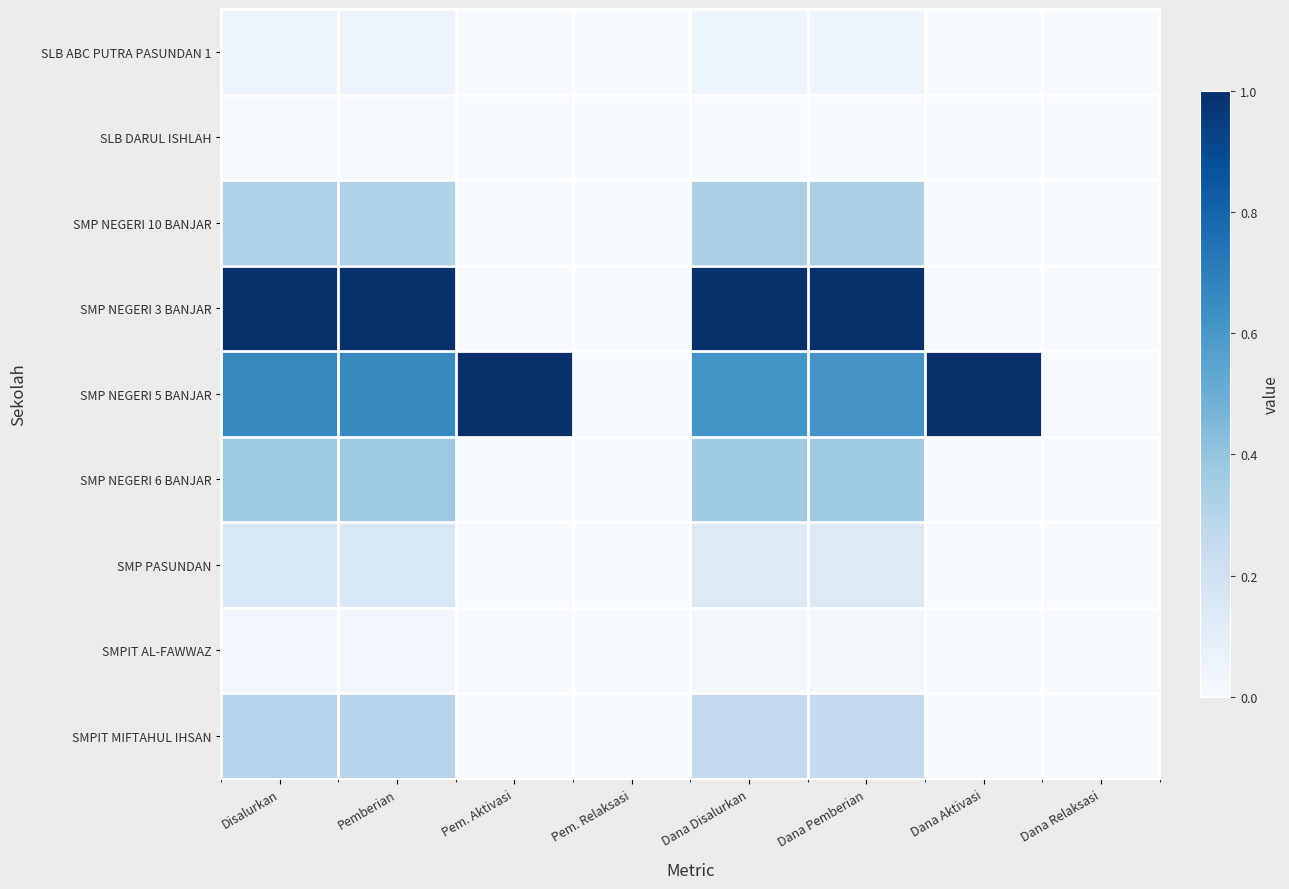

Reading left to right, extract all data points from this chart.

SLB ABC PUTRA PASUNDAN 1: Disalurkan=0.1	Pemberian=0.1	Pem. Aktivasi=0.0	Pem. Relaksasi=0.0	Dana Disalurkan=0.0	Dana Pemberian=0.0	Dana Aktivasi=0.0	Dana Relaksasi=0.0
SLB DARUL ISHLAH: Disalurkan=0.0	Pemberian=0.0	Pem. Aktivasi=0.0	Pem. Relaksasi=0.0	Dana Disalurkan=0.0	Dana Pemberian=0.0	Dana Aktivasi=0.0	Dana Relaksasi=0.0
SMP NEGERI 10 BANJAR: Disalurkan=0.3	Pemberian=0.3	Pem. Aktivasi=0.0	Pem. Relaksasi=0.0	Dana Disalurkan=0.3	Dana Pemberian=0.3	Dana Aktivasi=0.0	Dana Relaksasi=0.0
SMP NEGERI 3 BANJAR: Disalurkan=1.0	Pemberian=1.0	Pem. Aktivasi=0.0	Pem. Relaksasi=0.0	Dana Disalurkan=1.0	Dana Pemberian=1.0	Dana Aktivasi=0.0	Dana Relaksasi=0.0
SMP NEGERI 5 BANJAR: Disalurkan=0.7	Pemberian=0.7	Pem. Aktivasi=1.0	Pem. Relaksasi=0.0	Dana Disalurkan=0.6	Dana Pemberian=0.6	Dana Aktivasi=1.0	Dana Relaksasi=0.0
SMP NEGERI 6 BANJAR: Disalurkan=0.4	Pemberian=0.4	Pem. Aktivasi=0.0	Pem. Relaksasi=0.0	Dana Disalurkan=0.4	Dana Pemberian=0.4	Dana Aktivasi=0.0	Dana Relaksasi=0.0
SMP PASUNDAN: Disalurkan=0.2	Pemberian=0.2	Pem. Aktivasi=0.0	Pem. Relaksasi=0.0	Dana Disalurkan=0.1	Dana Pemberian=0.1	Dana Aktivasi=0.0	Dana Relaksasi=0.0
SMPIT AL-FAWWAZ: Disalurkan=0.0	Pemberian=0.0	Pem. Aktivasi=0.0	Pem. Relaksasi=0.0	Dana Disalurkan=0.0	Dana Pemberian=0.0	Dana Aktivasi=0.0	Dana Relaksasi=0.0
SMPIT MIFTAHUL IHSAN: Disalurkan=0.3	Pemberian=0.3	Pem. Aktivasi=0.0	Pem. Relaksasi=0.0	Dana Disalurkan=0.3	Dana Pemberian=0.3	Dana Aktivasi=0.0	Dana Relaksasi=0.0